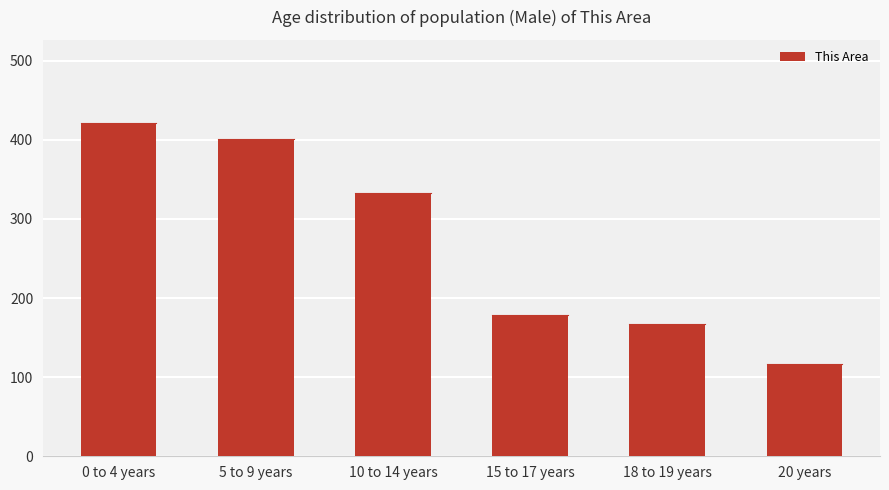

List the labels in order of value, smallest first.

20 years, 18 to 19 years, 15 to 17 years, 10 to 14 years, 5 to 9 years, 0 to 4 years